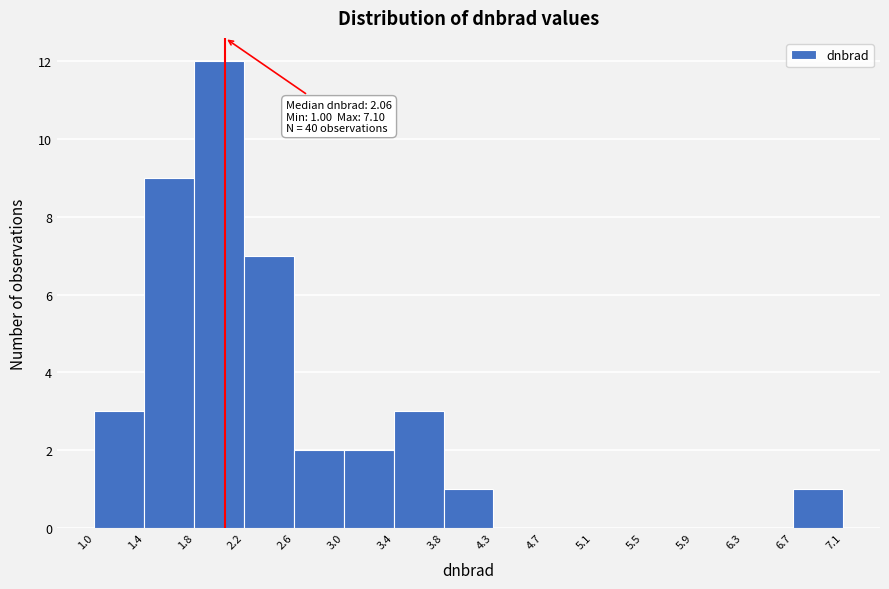

Over which range of the x-axis is the bar tallest?

1.8 to 2.2